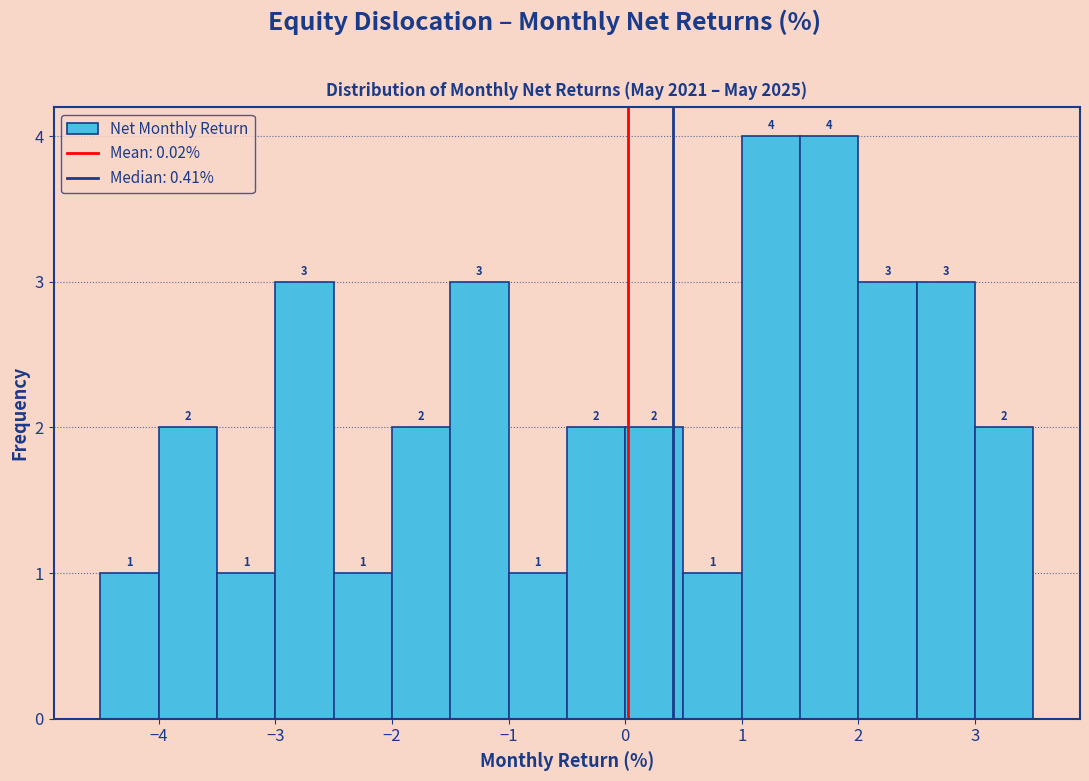

What is the height of the bar covering -0.5 to 0.0 on the x-axis?

2